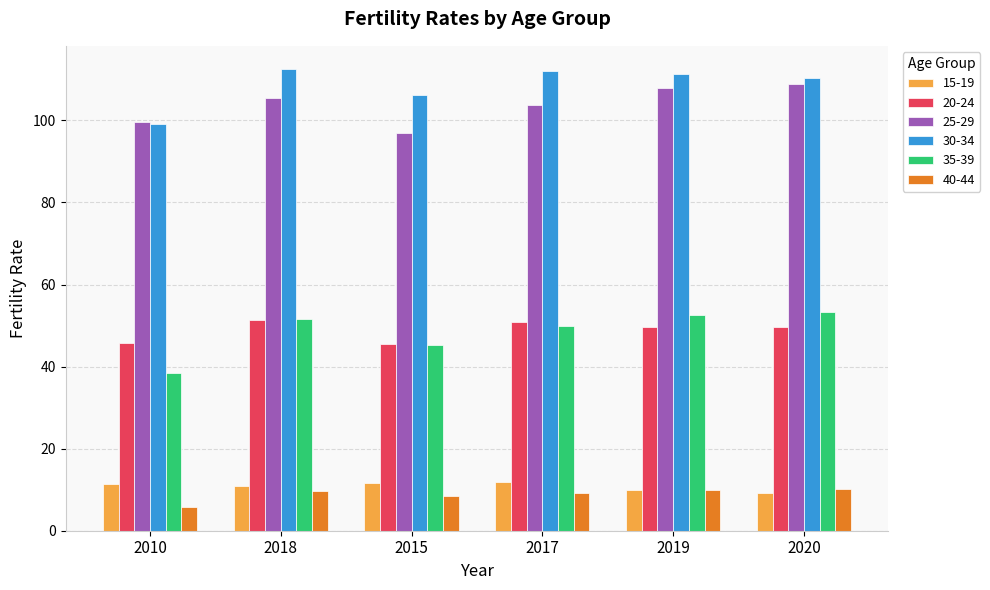

What is the difference between the maximum and minimum values in the 15-19 series?

2.6